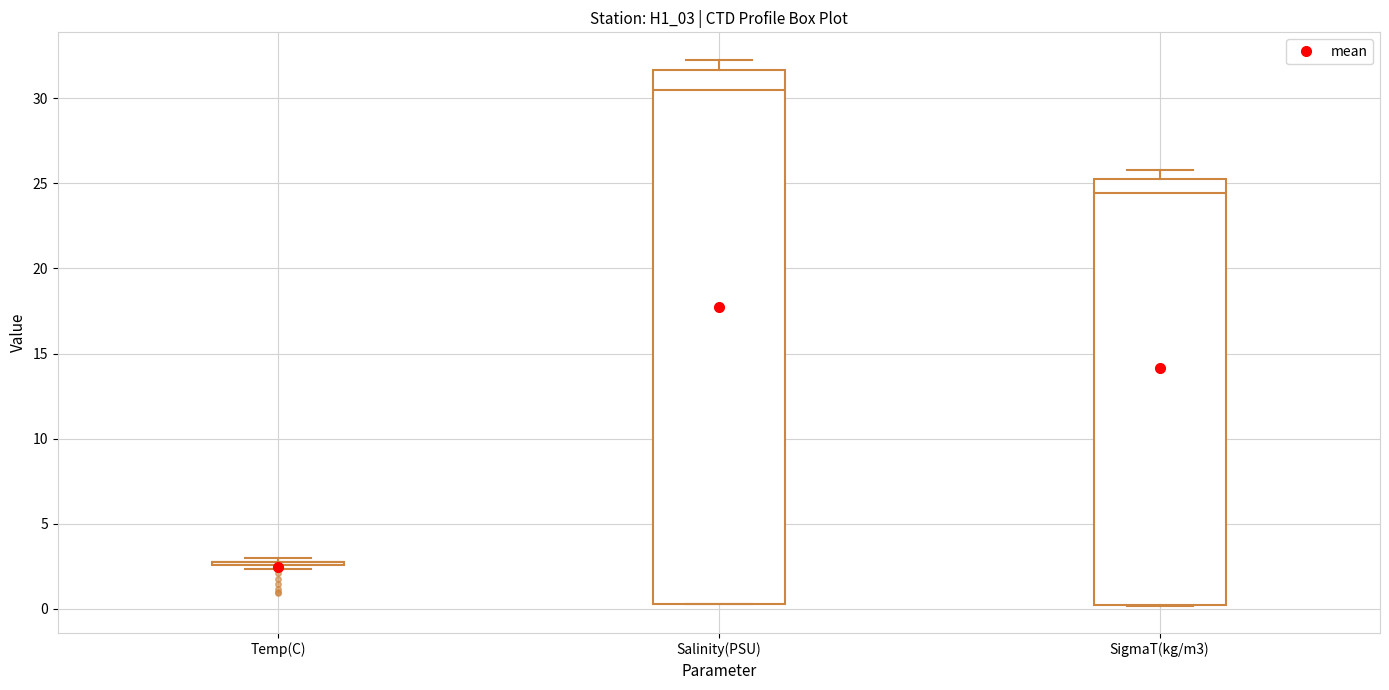

Reading left to right, read every box against the y-axis: the position of its median line, the range the box covers, and the ends of its whiskers. The values are not printed on the chart, so give them approximately, as read against the axis.

Temp(C): box collapsed to a line at 2.5, whiskers 2.5 to 3.0
Salinity(PSU): median 30.5, box 0.5 to 31.5, whiskers 0.5 to 32.5
SigmaT(kg/m3): median 24.5, box 0.0 to 25.5, whiskers 0.0 to 26.0